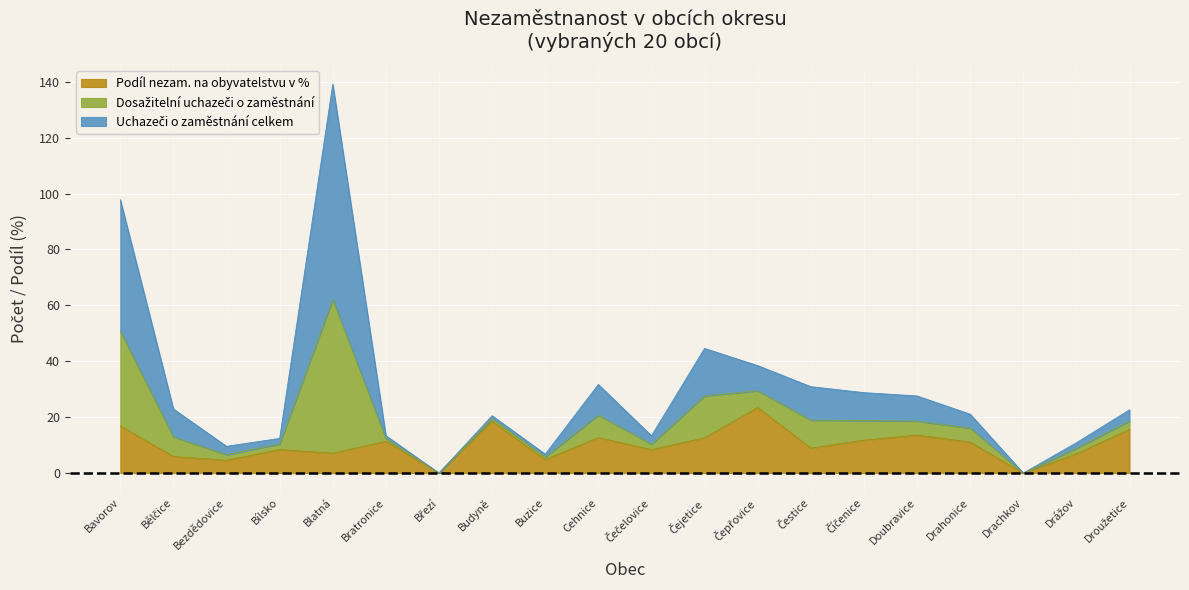

True or false: Podíl nezam. na obyvatelstvu v % has more than 0 points higher than both neighbors.

True